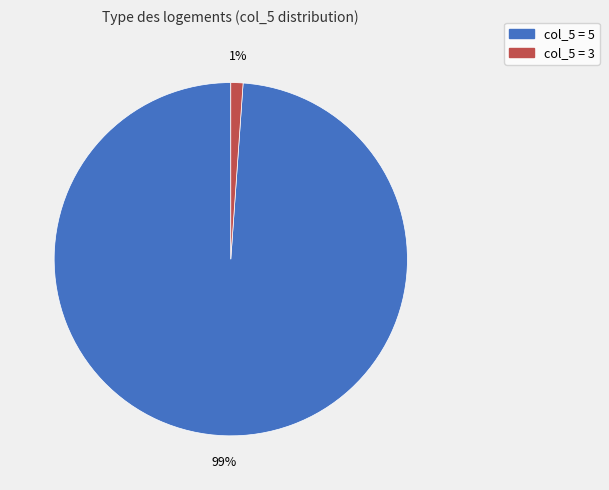

To the nearest percent, what is the difference between the largest and smallest slice percentages?

98%